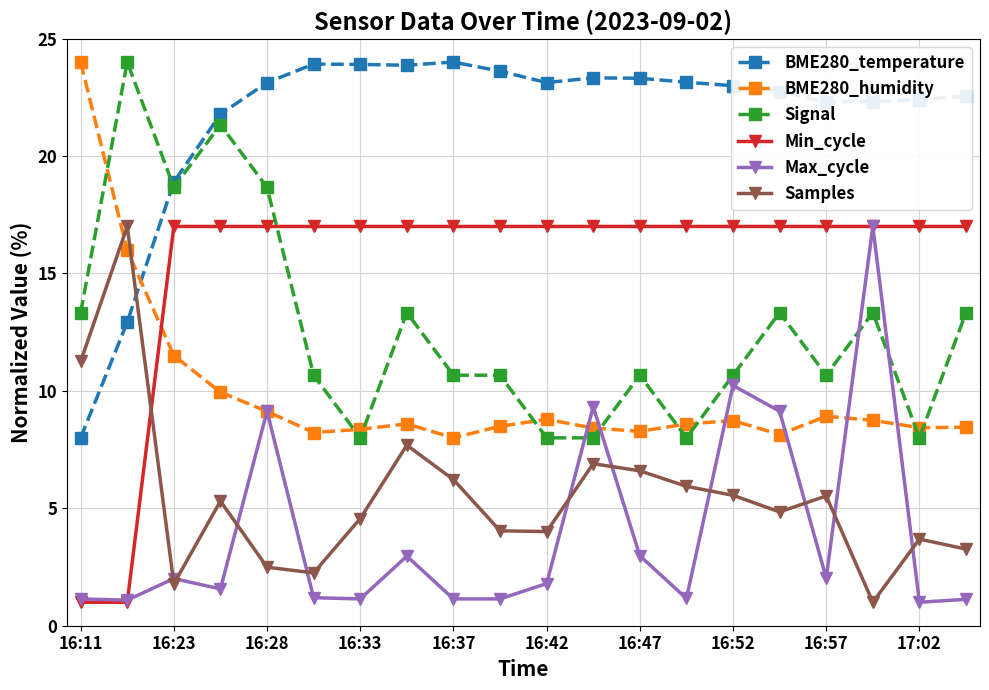

In Samples, how many points are higher than both neighbors (excluding endpoints)?

6